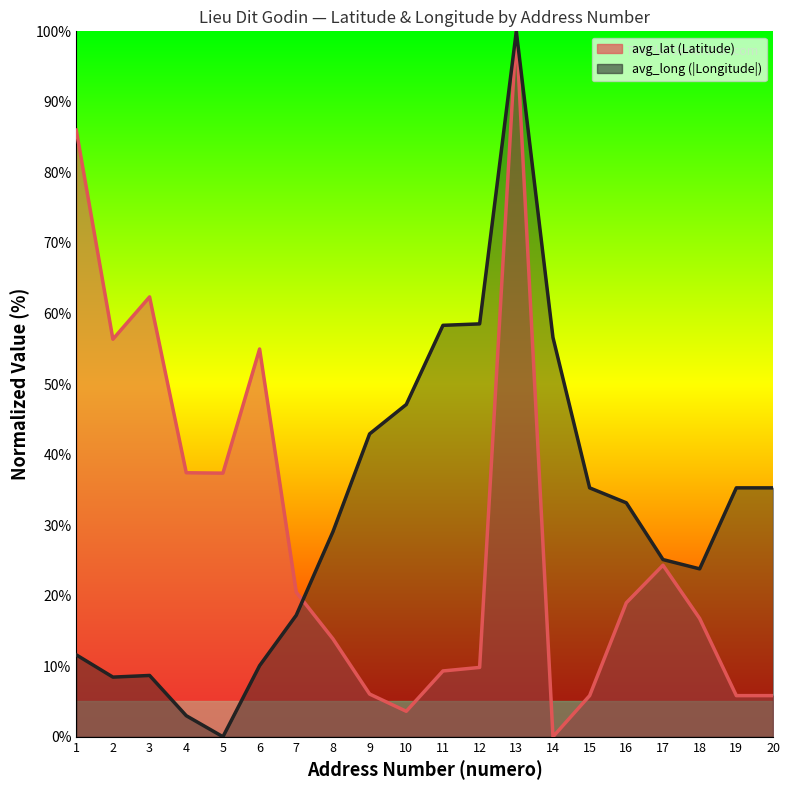

Reading left to right, extract all data points from this chart.

avg_lat: 86.0	56.4	62.4	37.4	37.4	55.0	20.5	13.9	6.1	3.6	9.3	9.8	100.0	0.0	5.8	19.0	24.3	16.8	5.8	5.8
avg_long: 11.6	8.5	8.7	3.0	0.0	10.1	17.2	29.1	42.9	47.1	58.3	58.5	100.0	56.6	35.3	33.2	25.1	23.8	35.3	35.3